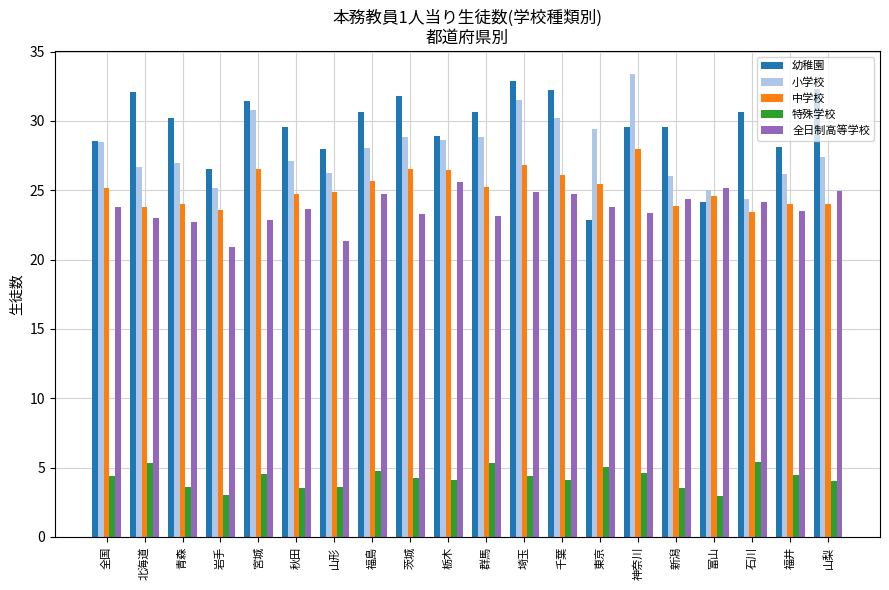

List the series in order of their peak value, highest first.

小学校, 幼稚園, 中学校, 全日制高等学校, 特殊学校